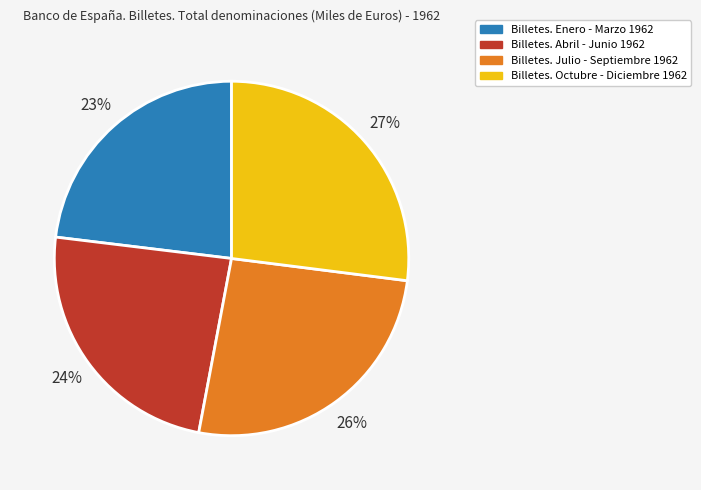

To the nearest percent, what is the difference between the largest and smallest slice percentages?

4%